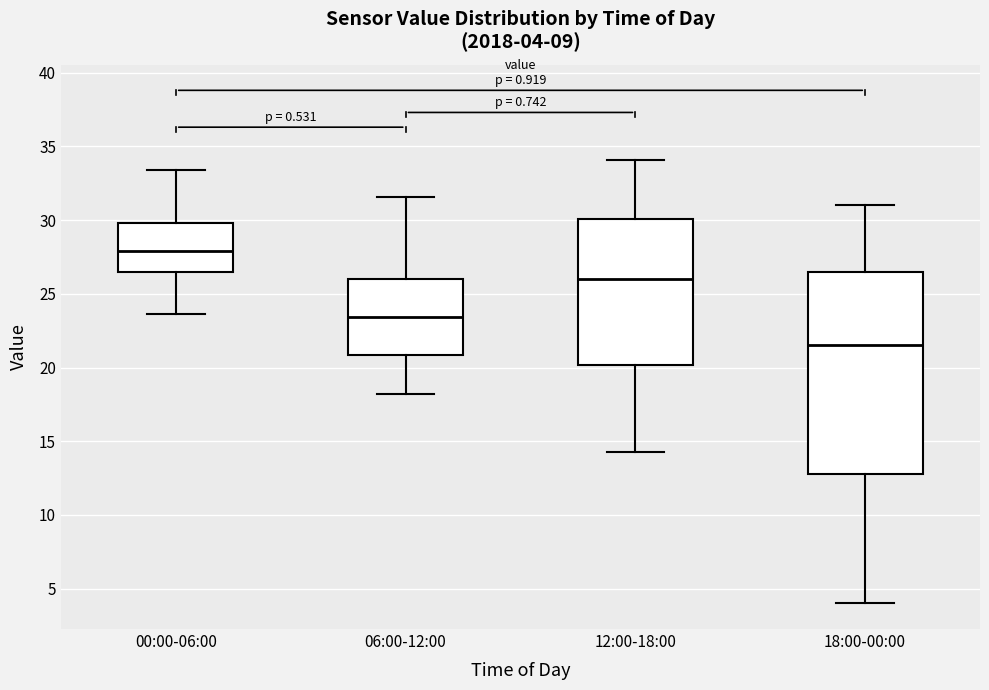

Comparing the boxes themselves (not the whiskers), which one is the tallest?

18:00-00:00